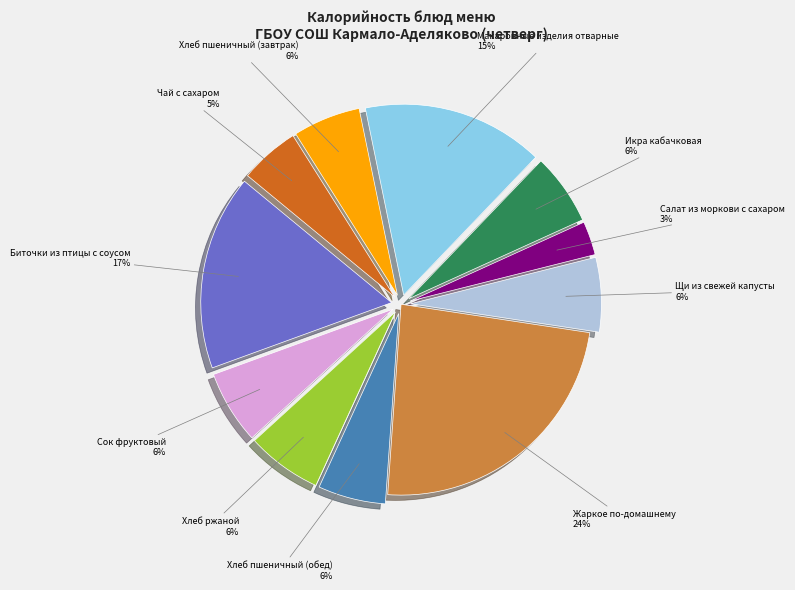

Is it true that Хлеб пшеничный (завтрак) is 6% of the pie?

True